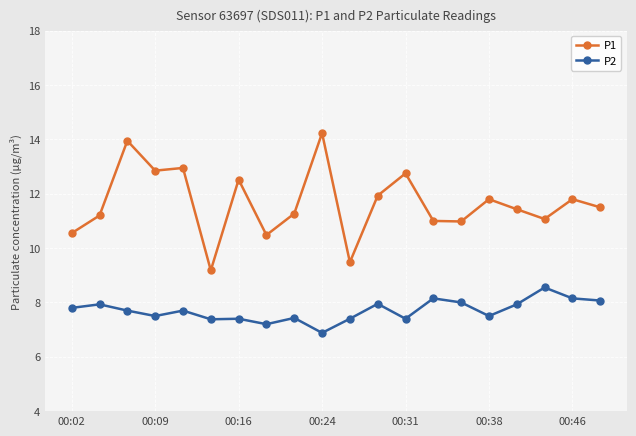

What is the value of the P2 point at the 8th from the left?

7.2